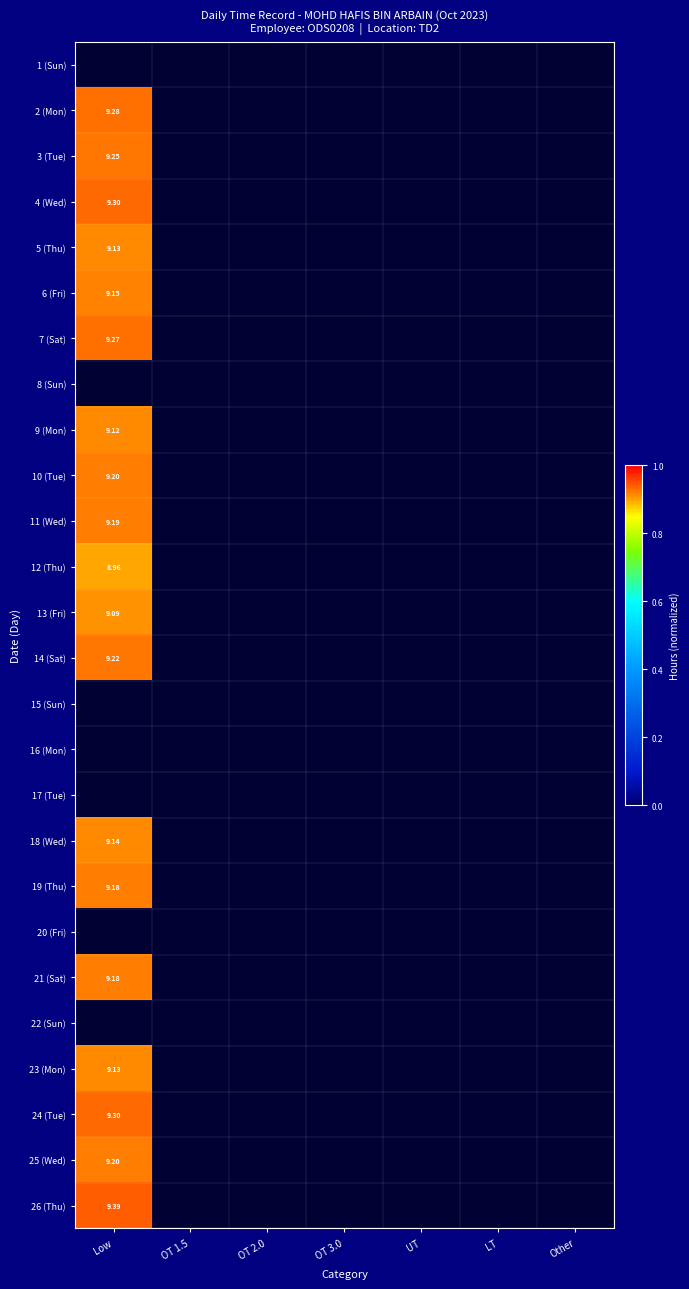

At which category does the chart reach its peak across all series?

Low